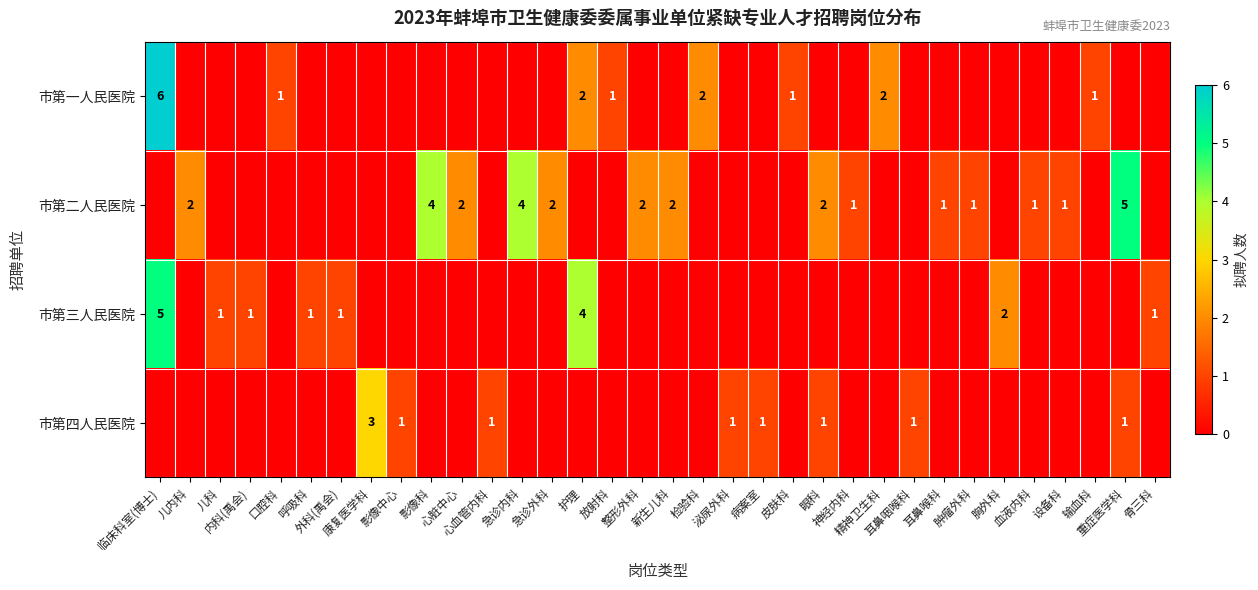

How many data points does each series have?

34